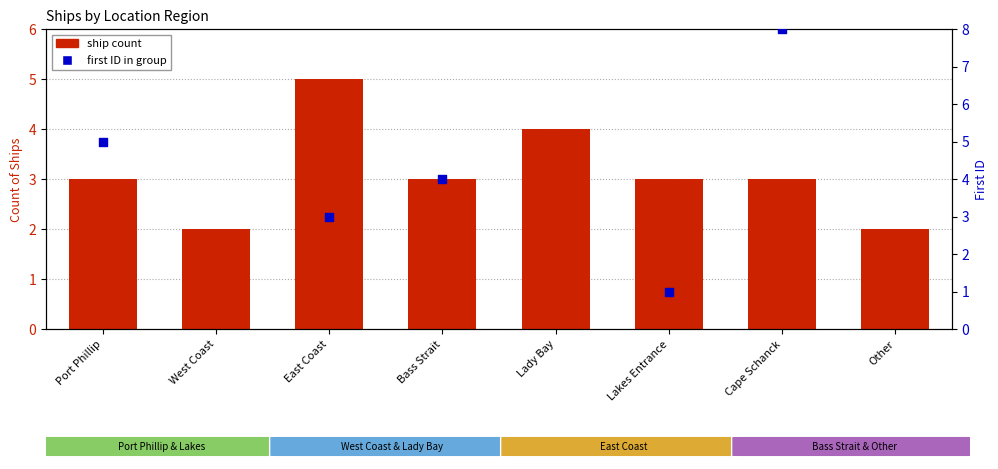

Is the value of first ID in group at Bass Strait greater than the value of ship count at Other?

Yes